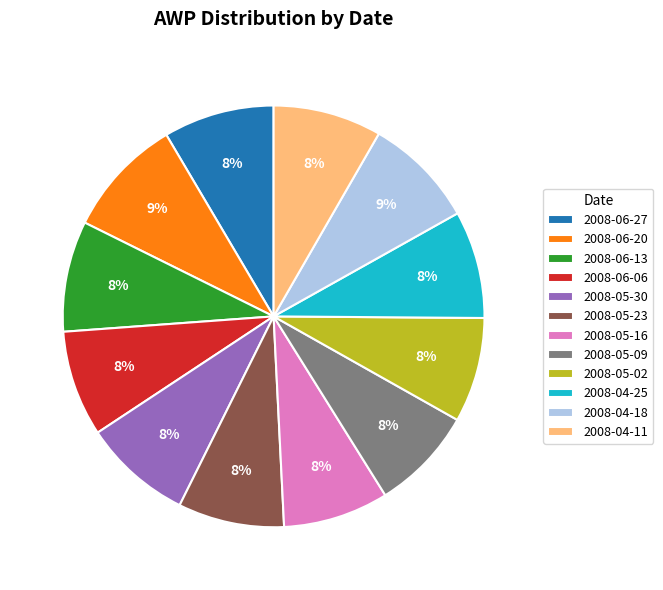

What percentage is the 2008-06-06 slice, to the nearest percent?

8%